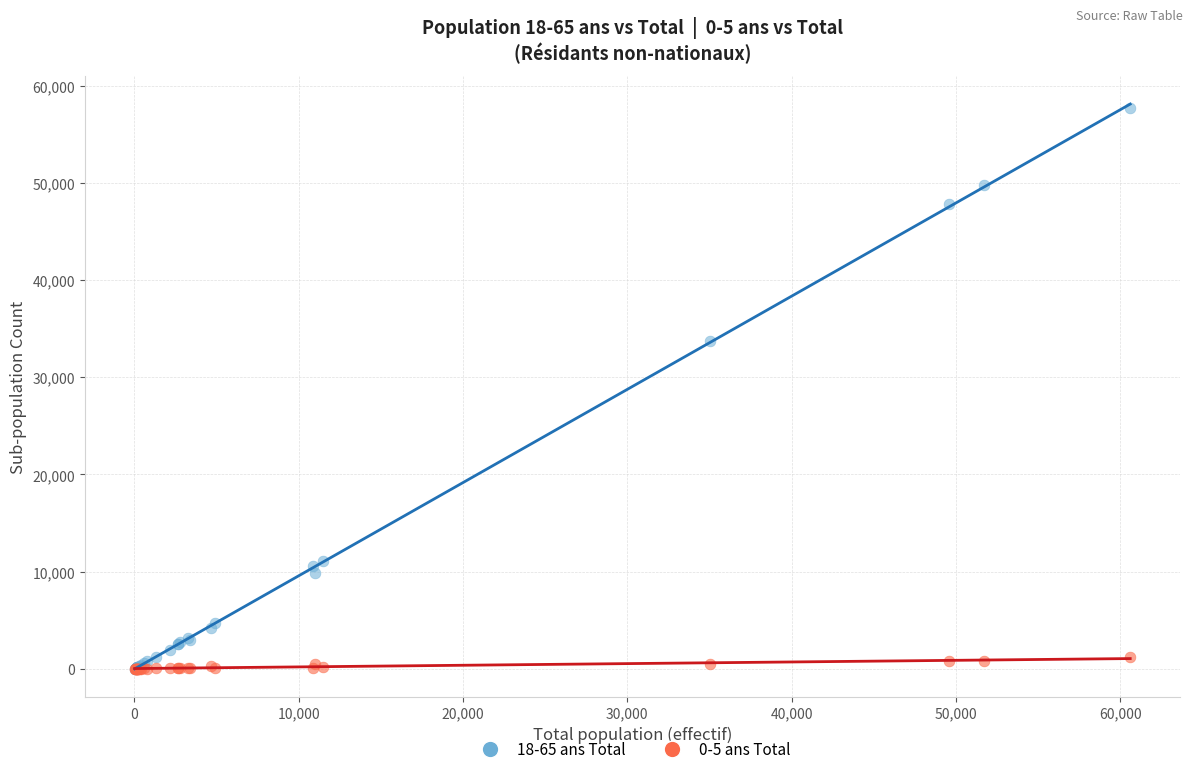

What are all the series names shown in the legend?

18-65 ans Total, 0-5 ans Total